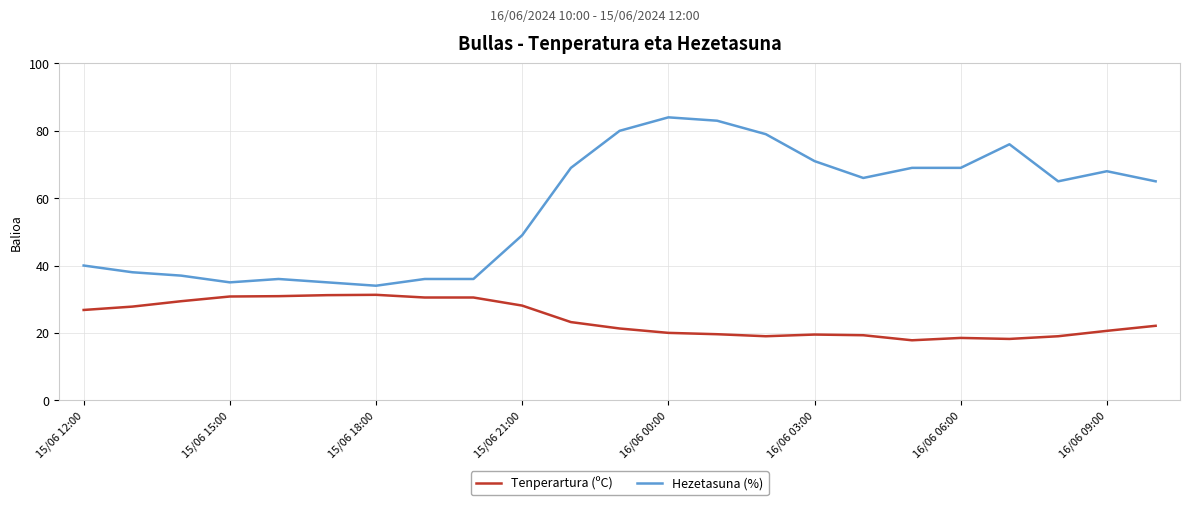

What is the maximum value for Hezetasuna (%)?

84.0